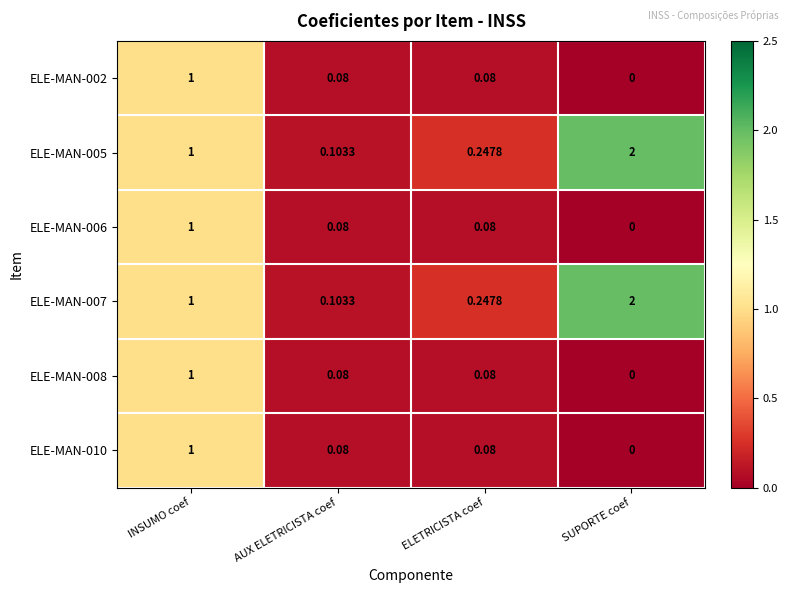

At which label does ELE-MAN-008 reach its minimum?

SUPORTE coef